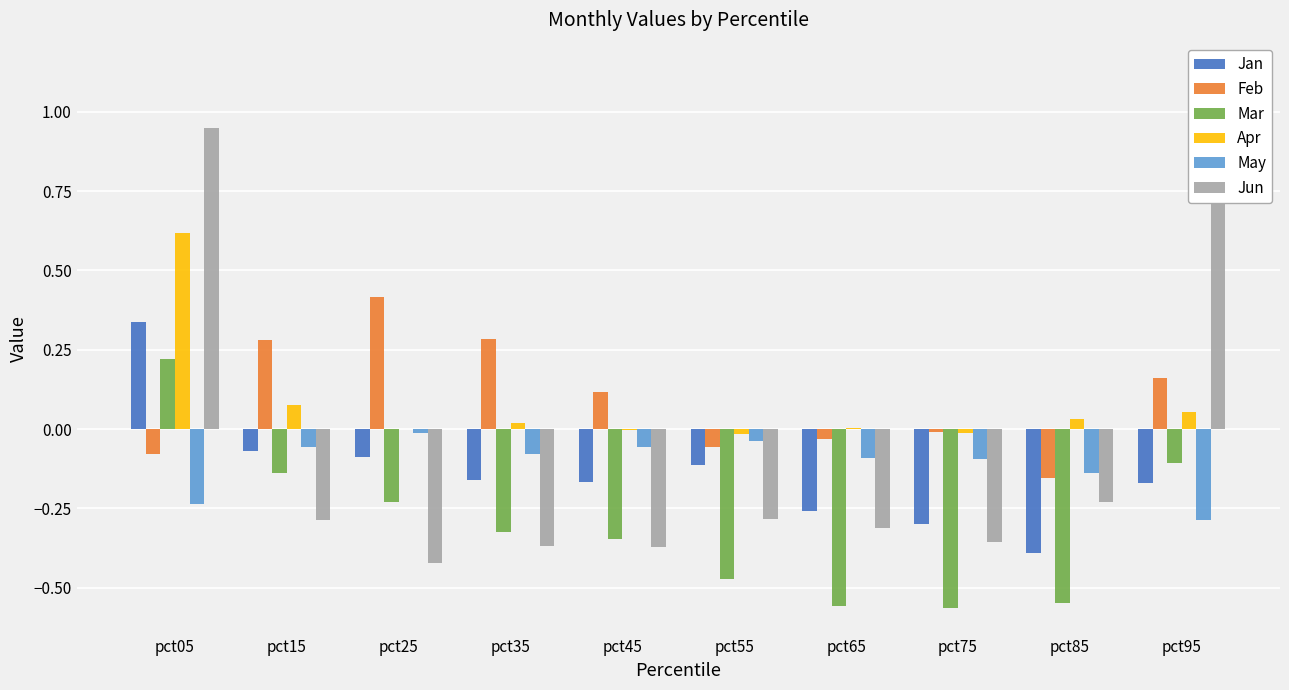

At how many categories does at least one series exceed 0?

8